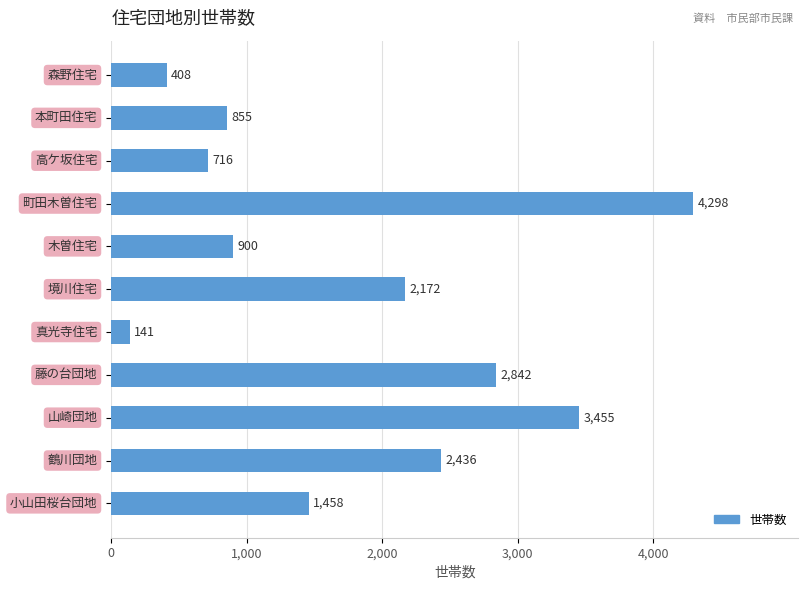

Reading top to bottom, list all the values displayed in this chart.

408	855	716	4298	900	2172	141	2842	3455	2436	1458